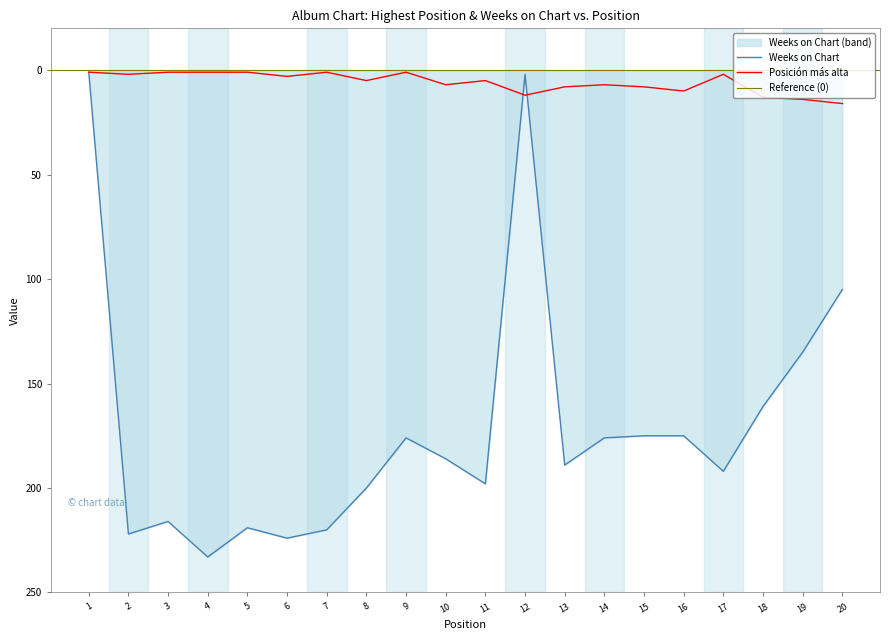

Rank the series by their average value, from lowest to highest.

Posición más alta, Weeks on Chart